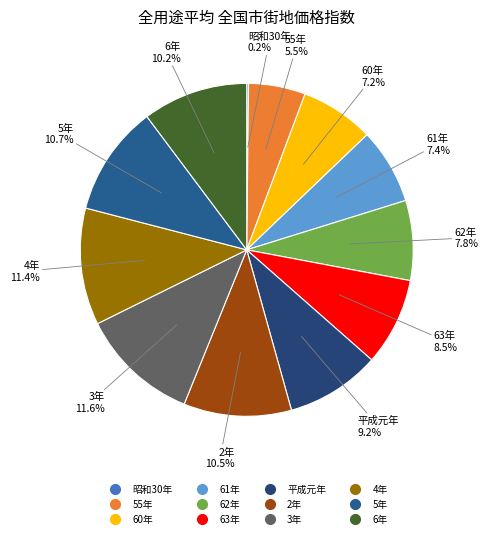

Is there any slice that represents more than half of the pie?

No